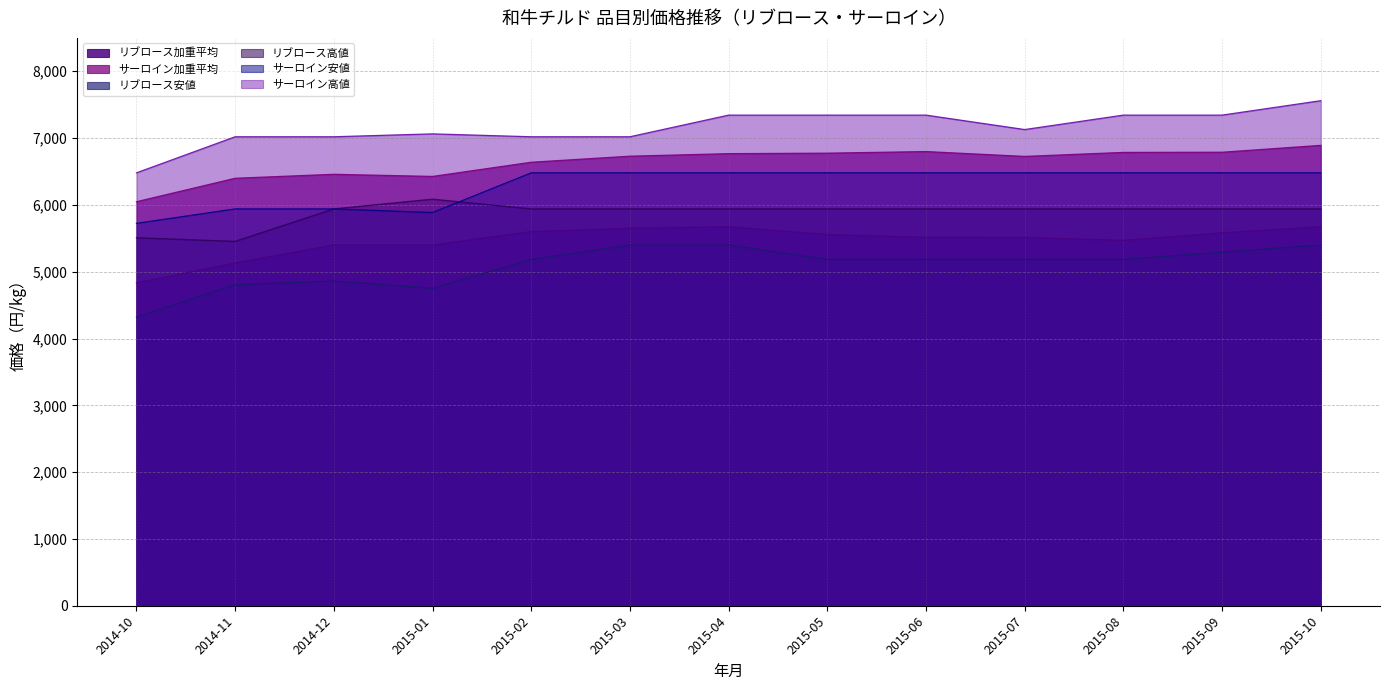

What is the difference between the リブロース加重平均 values at 2015-10 and 2015-01?

274.2